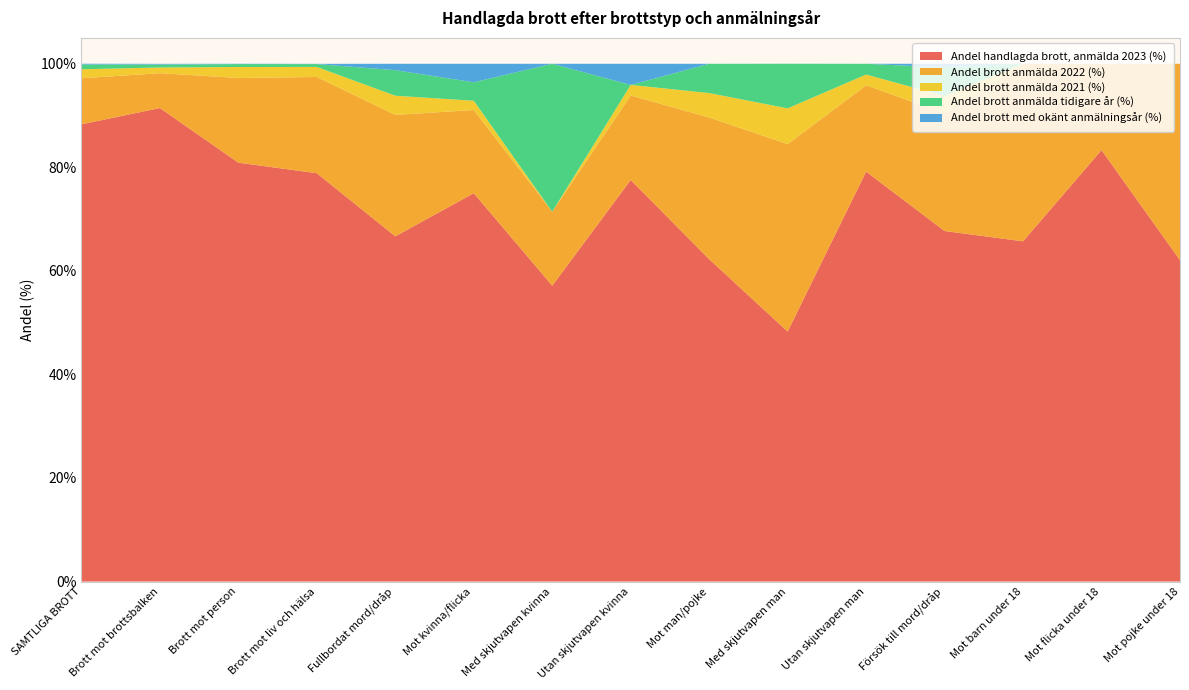

Reading left to right, what are all the values shown in this chart?

Andel handlagda brott, anmälda 2023 (%): 88.3	91.5	80.9	78.9	66.7	75.0	57.1	77.5	62.3	48.3	79.2	67.7	65.7	83.3	62.1
Andel brott anmälda 2022 (%): 8.9	6.7	16.4	18.6	23.5	16.1	14.3	16.3	27.4	36.2	16.7	22.7	34.3	16.7	37.9
Andel brott anmälda 2021 (%): 1.7	1.1	2.1	1.9	3.7	1.8	0.0	2.0	4.7	6.9	2.1	3.4	0.0	0.0	0.0
Andel brott anmälda tidigare år (%): 0.9	0.6	0.6	0.6	4.9	3.6	28.6	0.0	5.7	8.6	2.1	5.5	0.0	0.0	0.0
Andel brott med okänt anmälningsår (%): 0.1	0.1	0.1	0.1	1.2	3.6	0.0	4.1	0.0	0.0	0.0	0.7	0.0	0.0	0.0